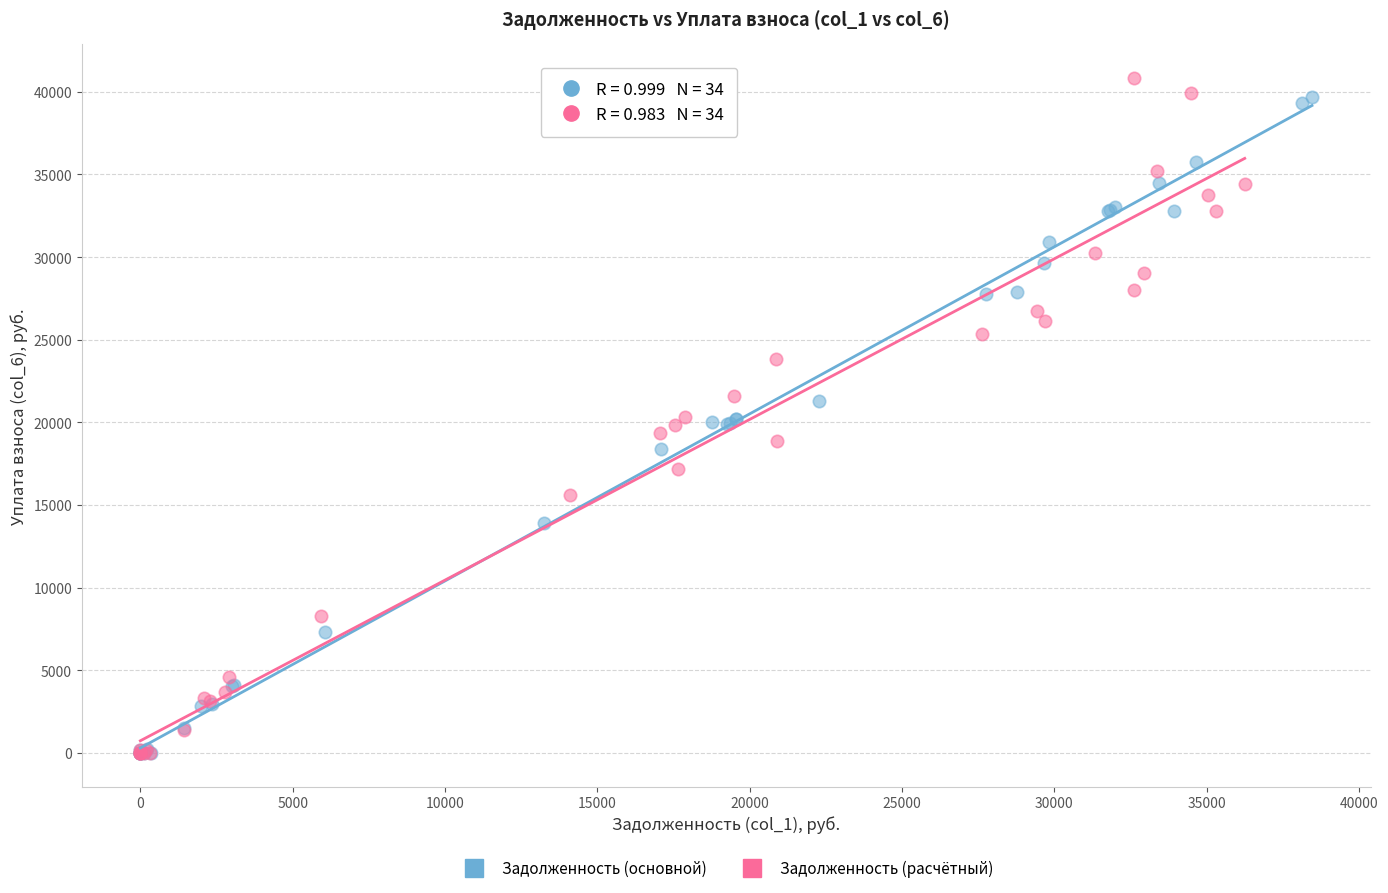

Which series has the widest spread of Y values?

Задолженность (расчётный)